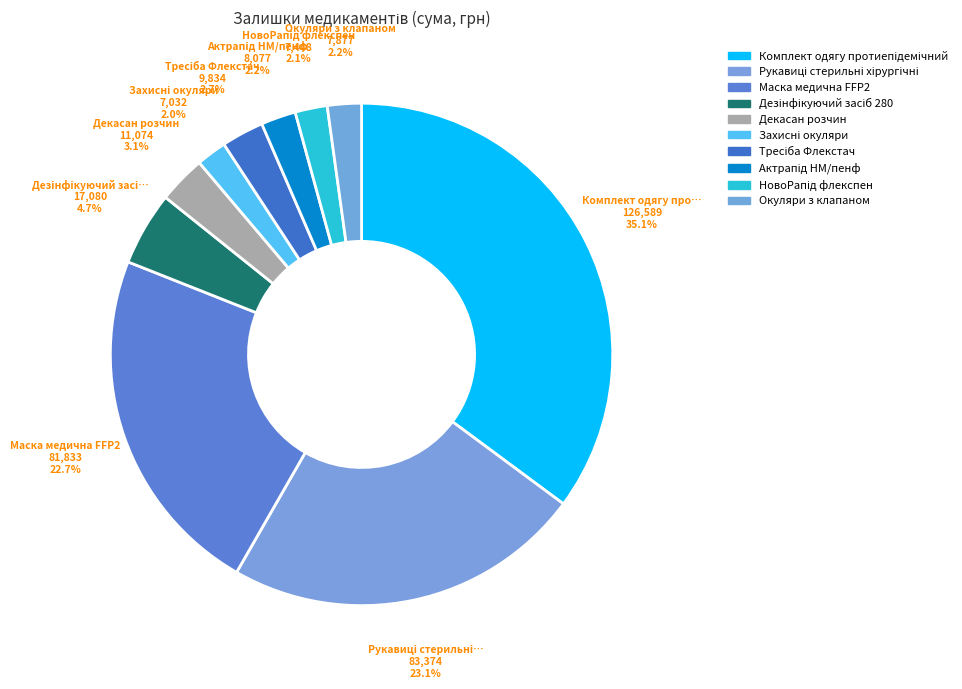

To the nearest percent, what is the combined percentage of Дезінфікуючий засіб 280 and Тресіба Флекстач?

7%